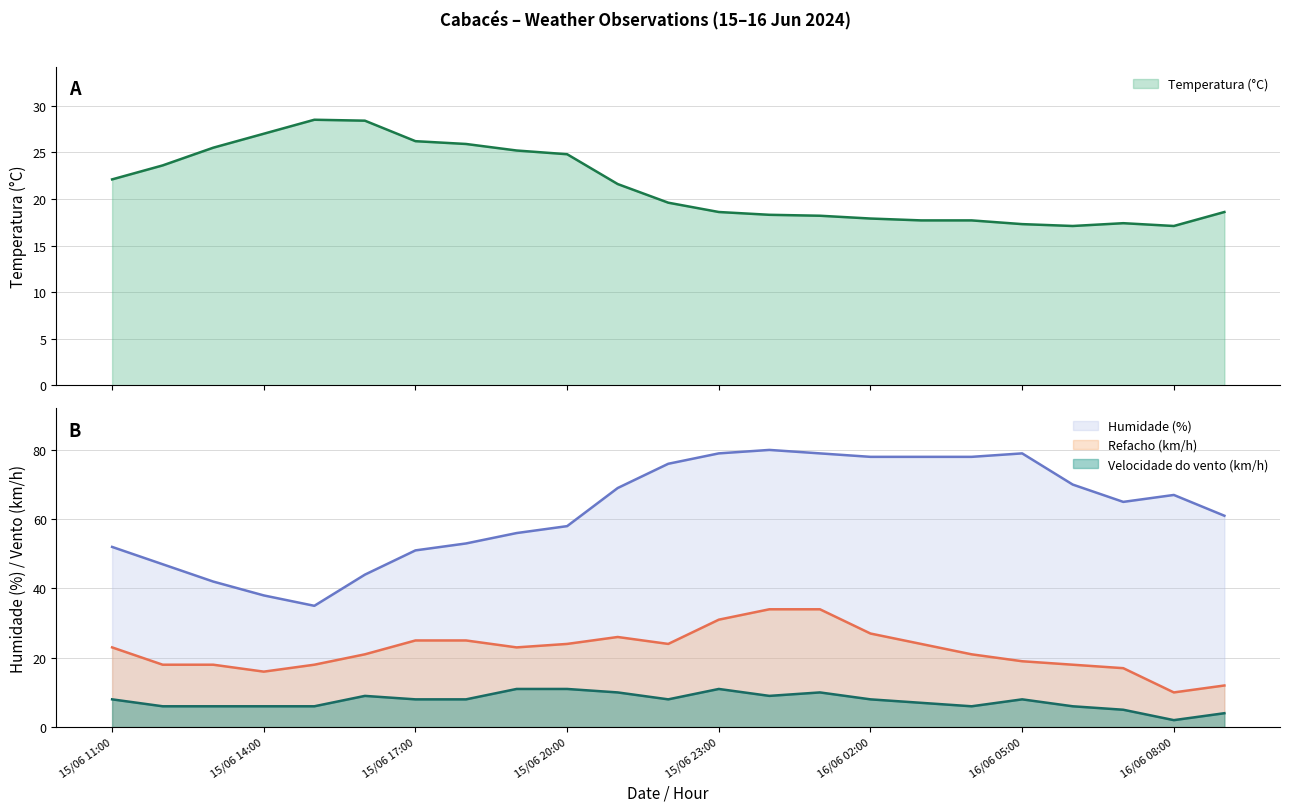

Does the chart display data point markers on the line(s)?

No